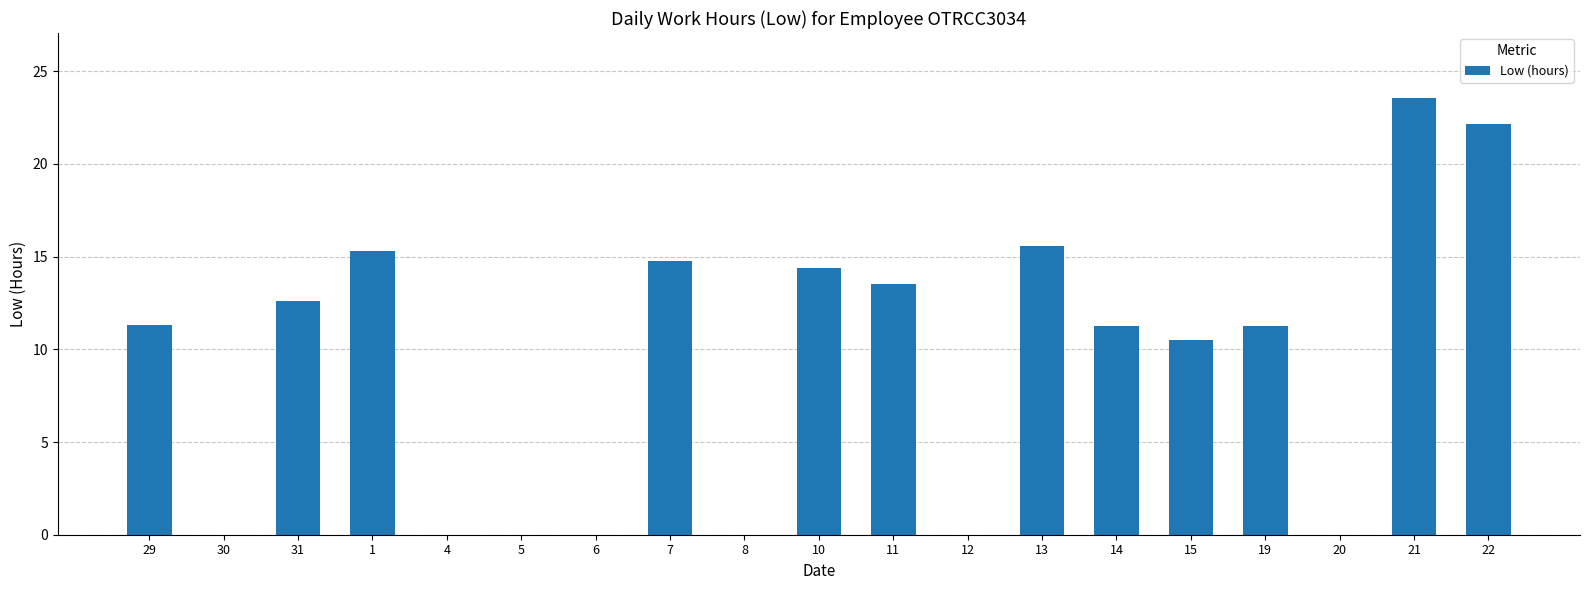

What is the approximate value at 7?

14.7